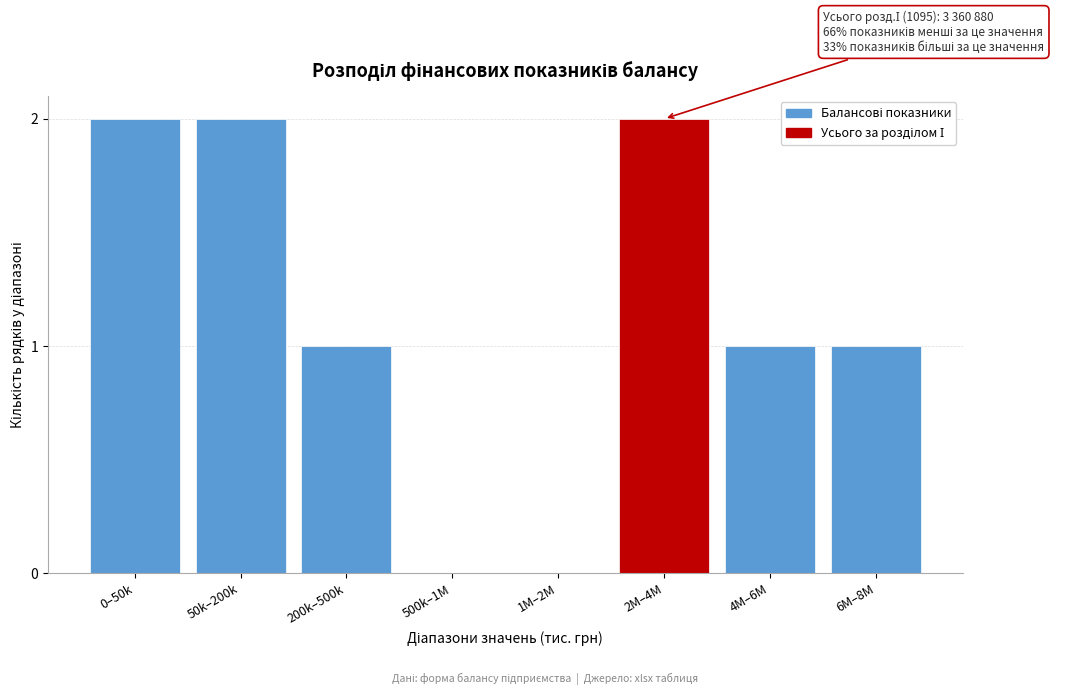

Reading right to left, extract all data points from this chart.

6M–8M=1	4M–6M=1	2M–4M=2	1M–2M=0	500k–1M=0	200k–500k=1	50k–200k=2	0–50k=2